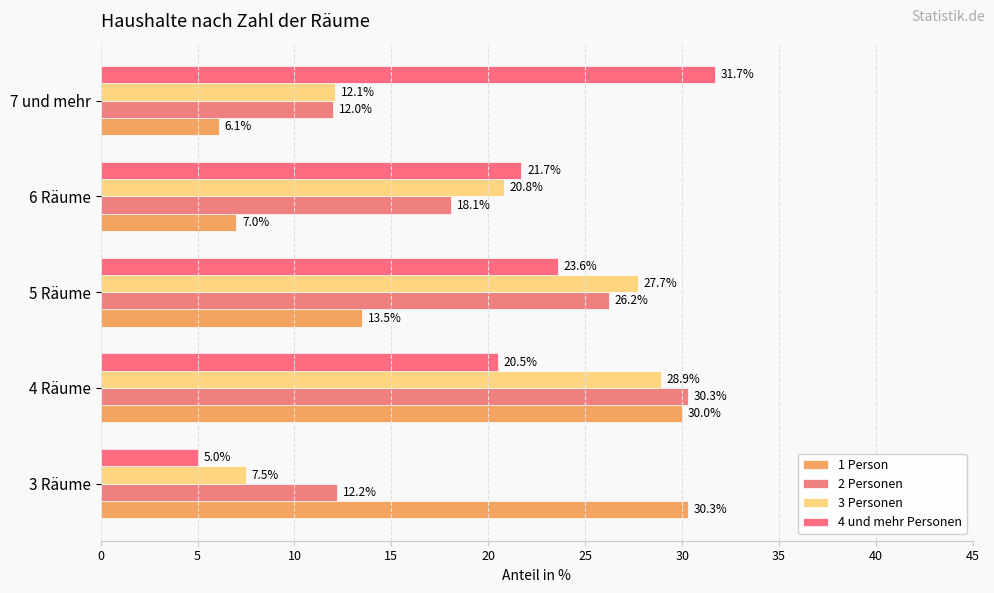

At which category is the sum across all series the highest?

4 Räume